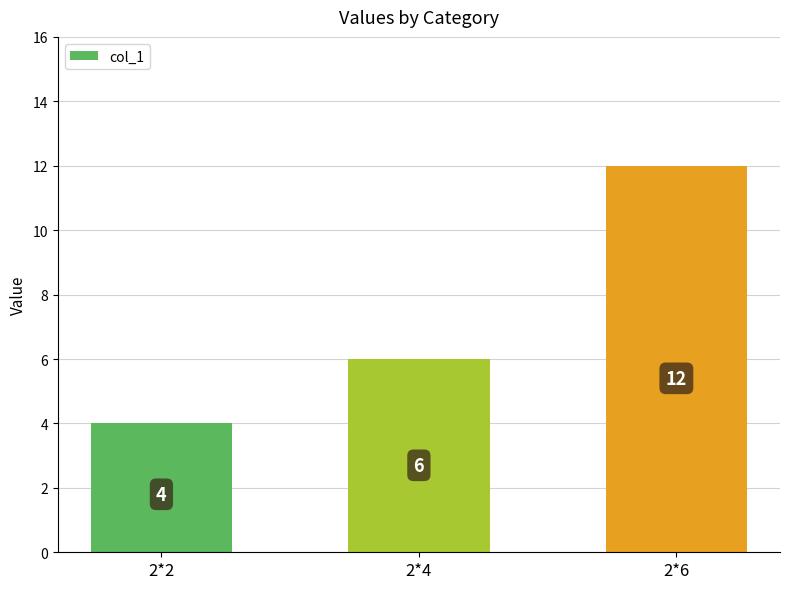

Reading left to right, transcribe all the data shown in this chart.

2*2=4	2*4=6	2*6=12